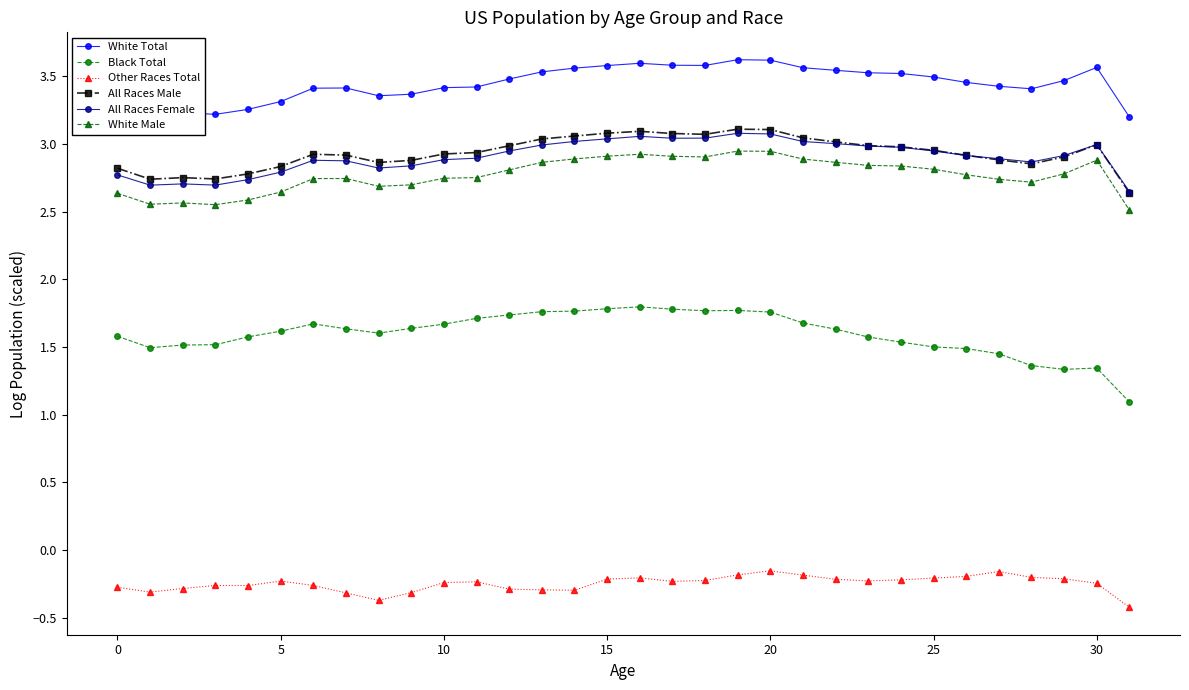

Does the chart have visible grid lines?

No